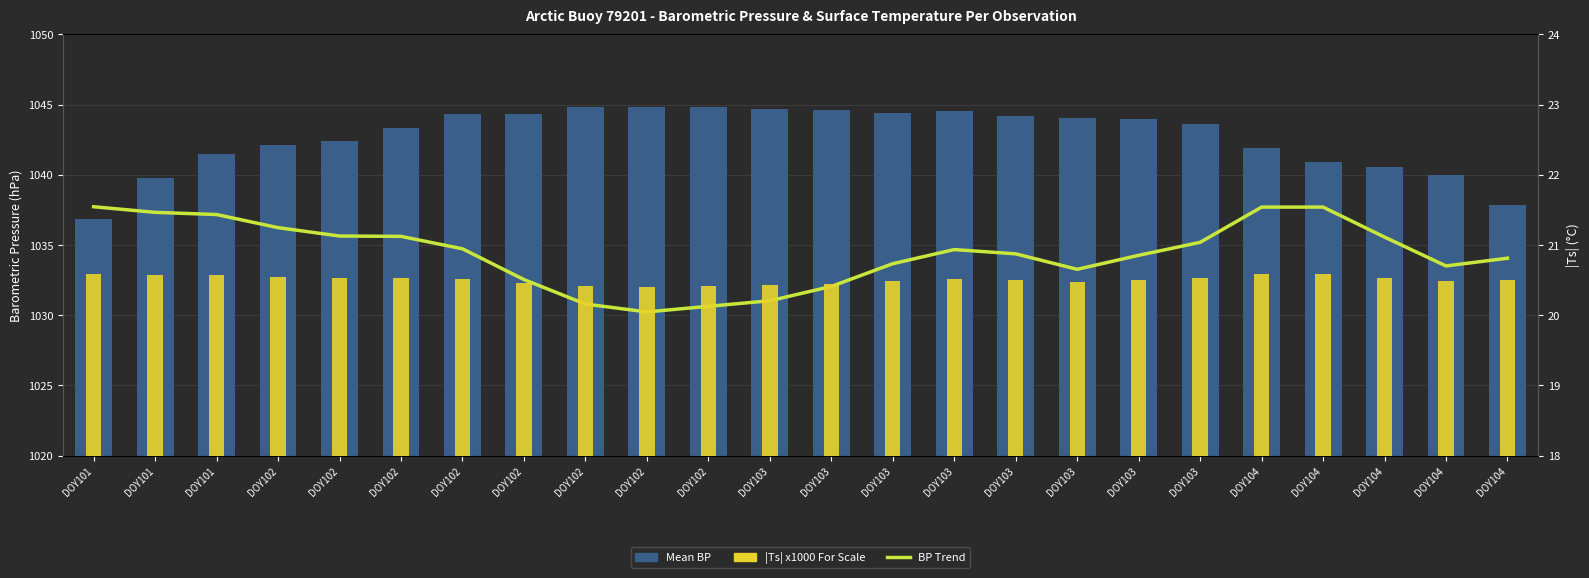

Which label corresponds to the largest value in the chart?

DOY102